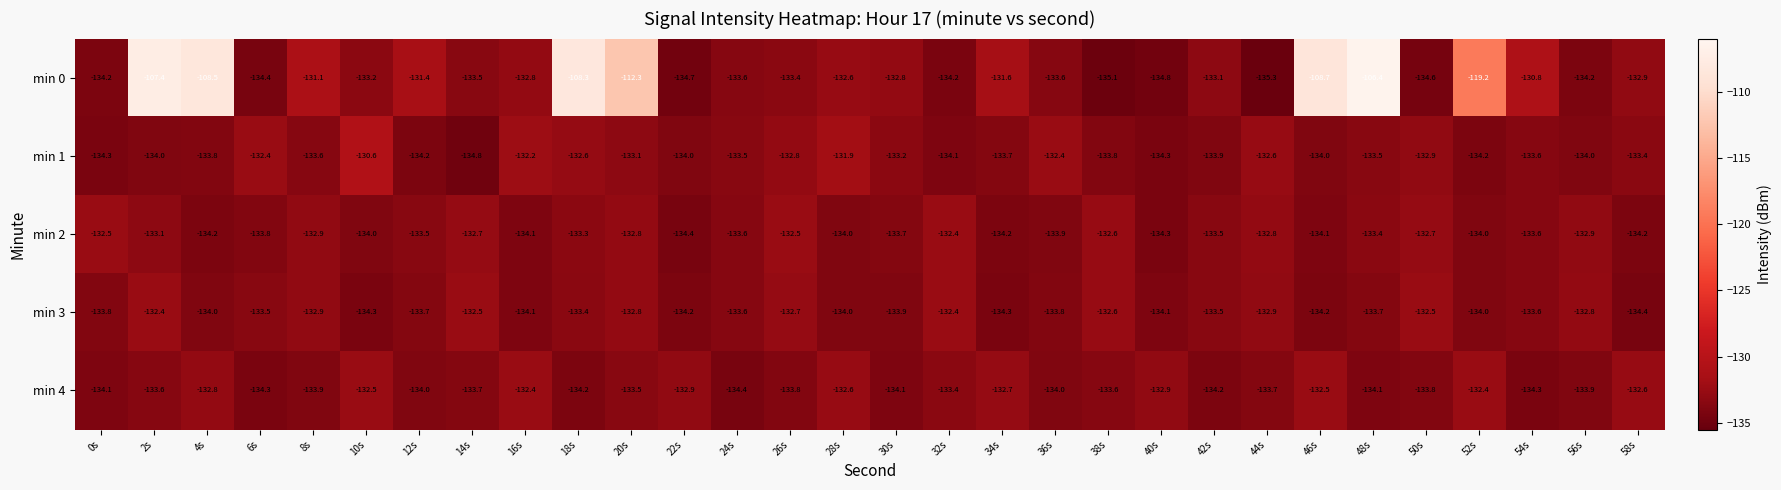

What is the spread (max minus min) of values at 20s?

21.2